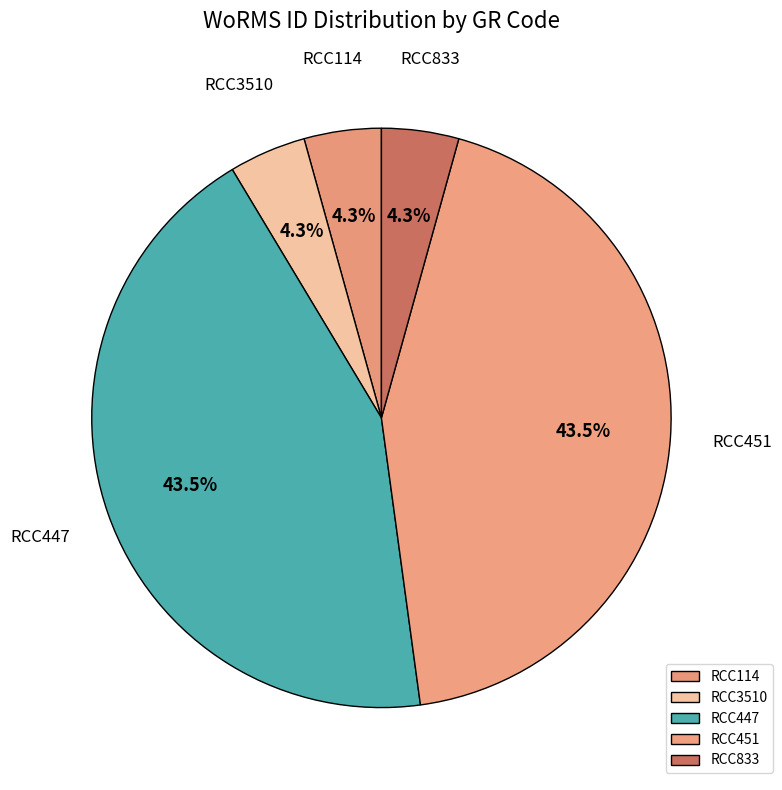

Is there a majority slice in this chart?

No